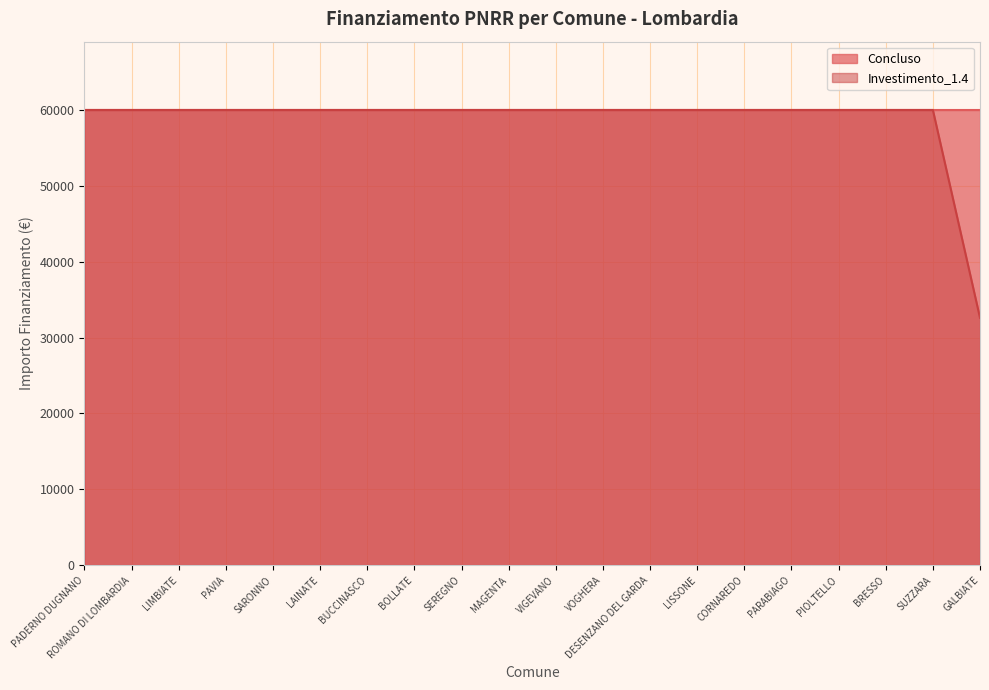

What is the ratio of the value at SARONNO to the value at BOLLATE?

1.0